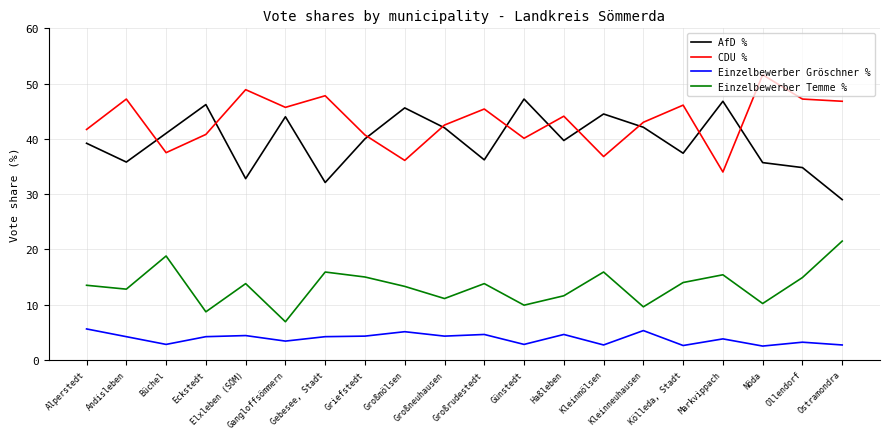

How many values in the CDU % series exceed 44?

10